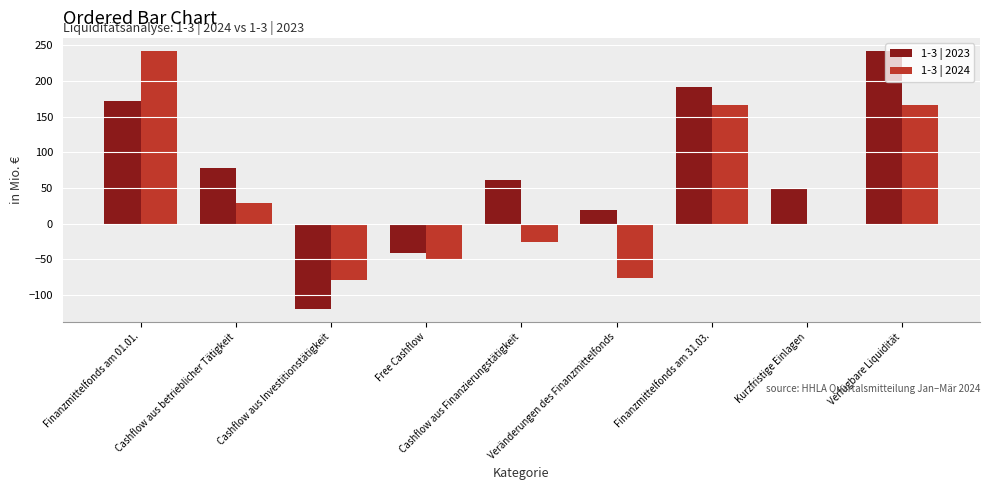

What is the greatest value displayed?

242.3